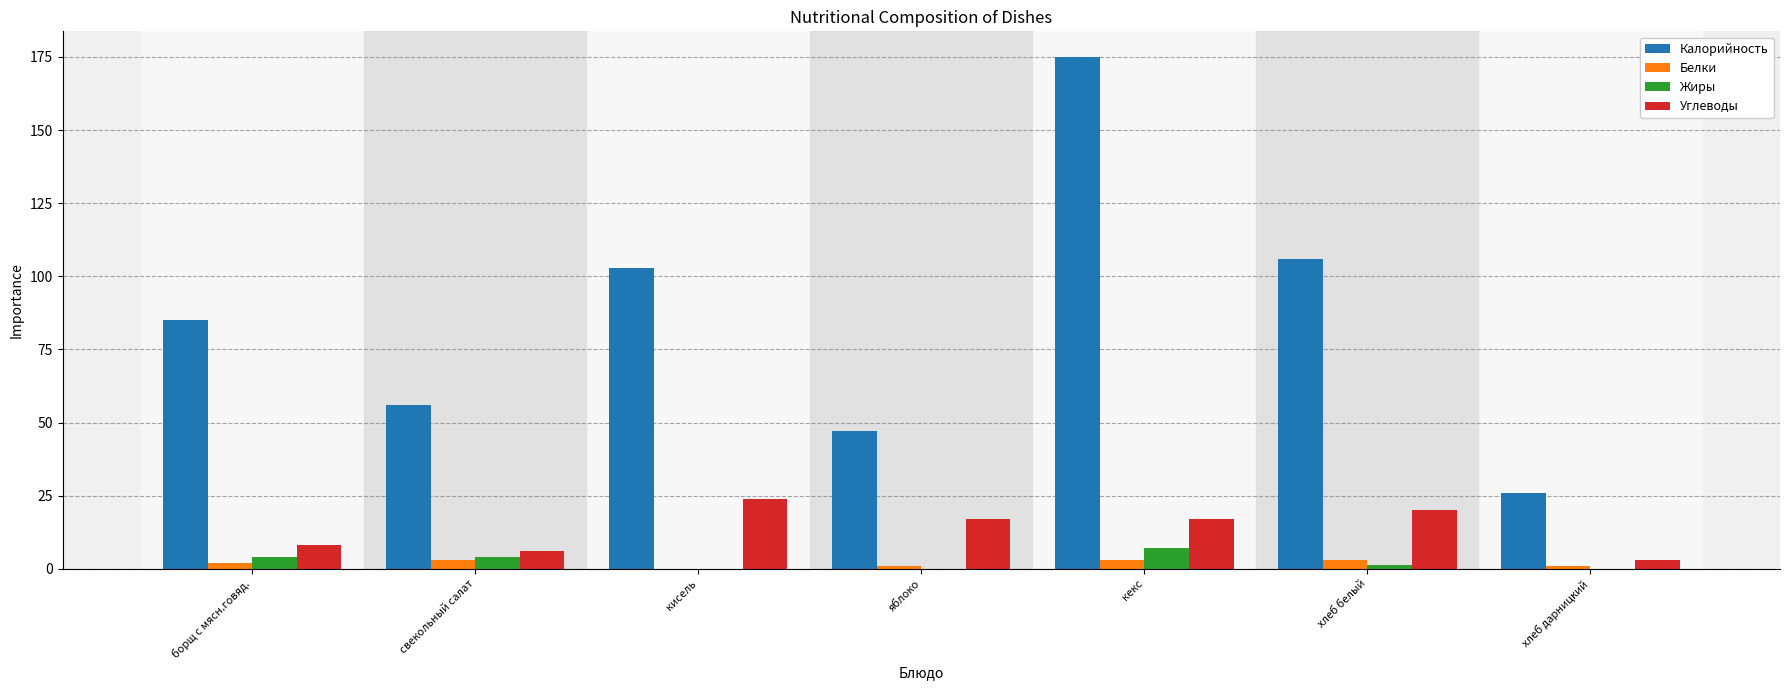

What is the sum of all Углеводы values?

95.2